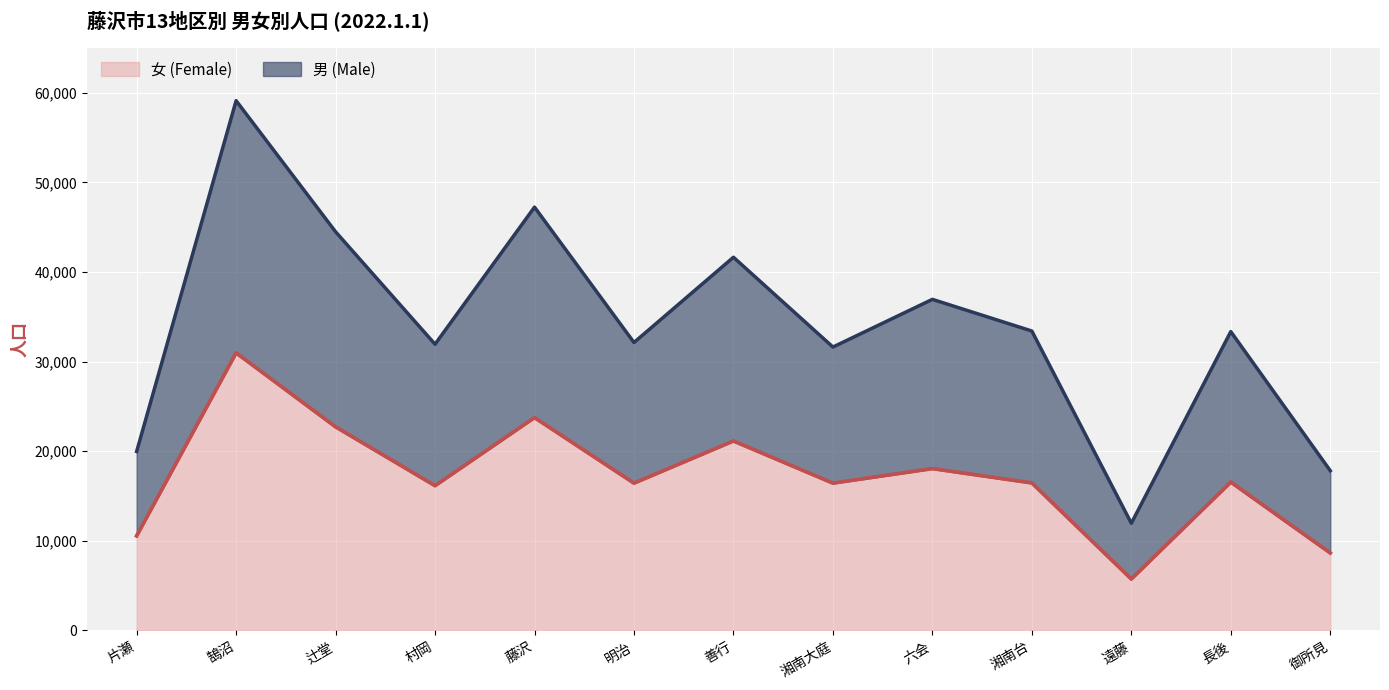

What is the lowest value of the 女 (Female) series?

5735